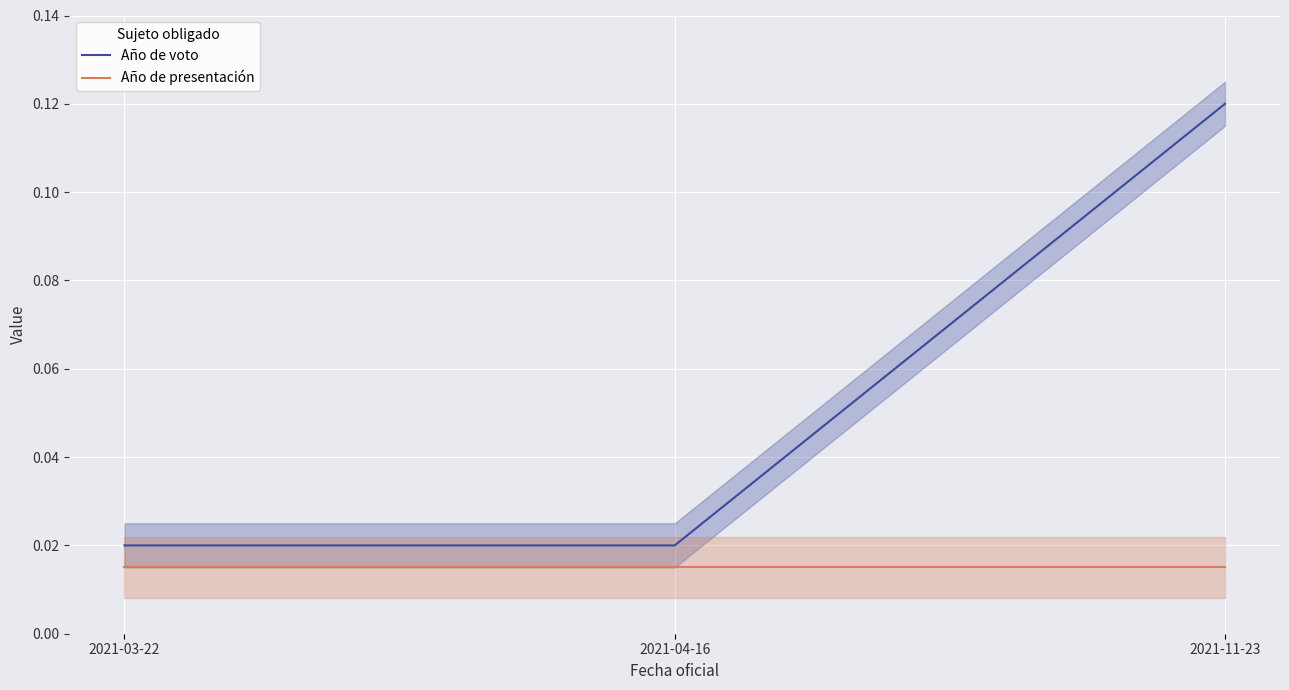

What is the total value across all series at 2021-11-23?

0.1